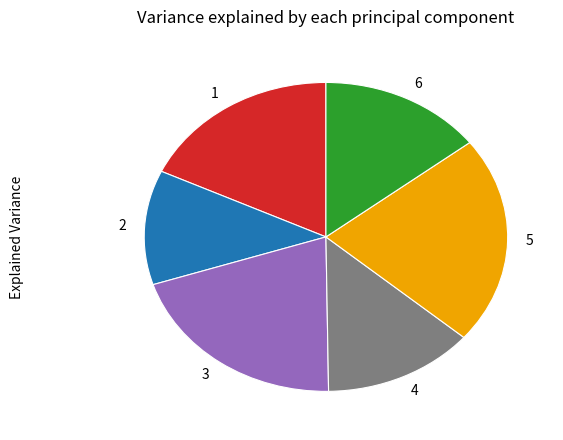

Is there any slice that represents more than half of the pie?

No